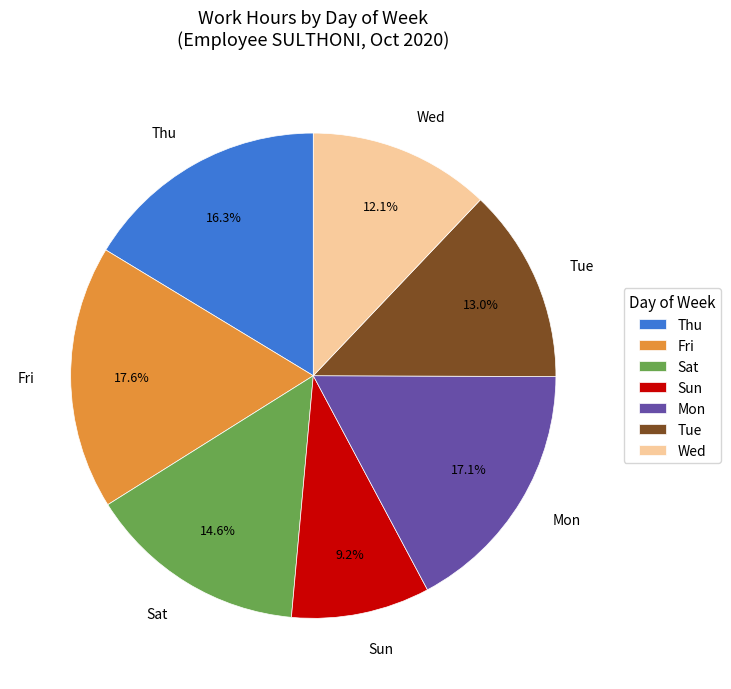

What is the total percentage of Fri and Mon?

34.7%